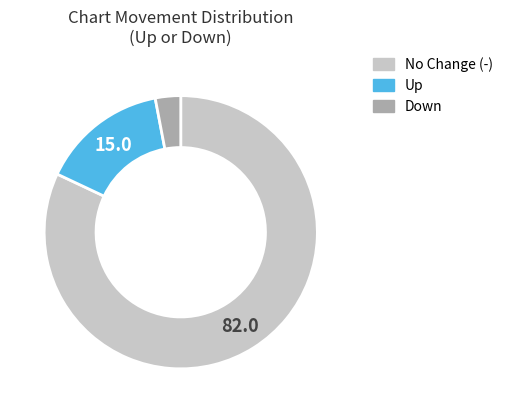

Is there any slice that represents more than half of the pie?

Yes